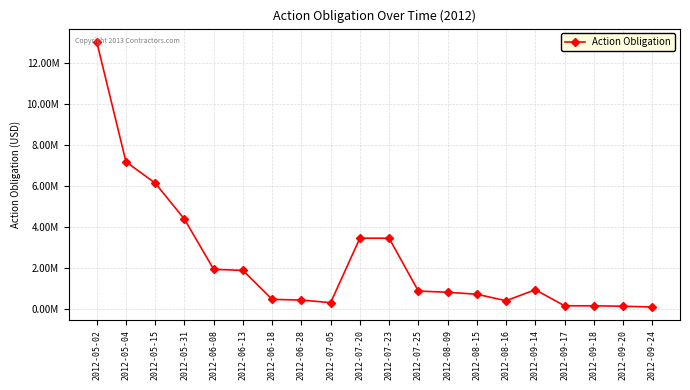

What is the label of the 20th point from the left?

2012-09-24